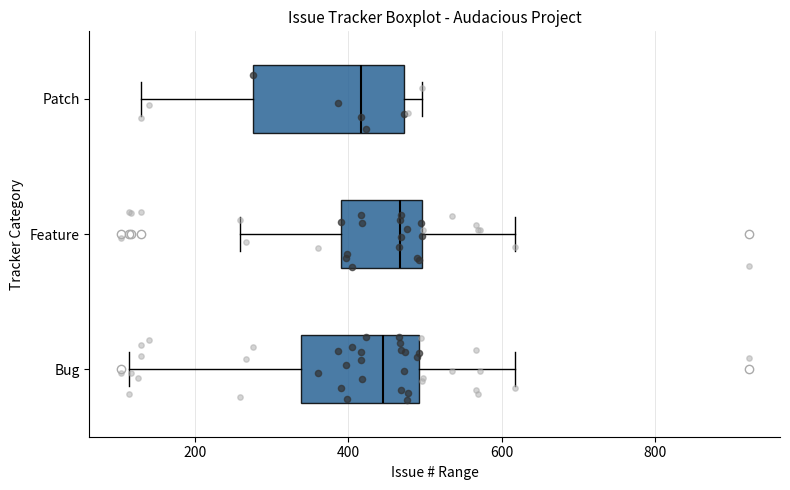

Reading bottom to top, transcribe this box plot: for each box, give where its median line is, the range the box spans, and where its two whiskers end, as read against the x-axis. The values are not printed on the chart, so give them approximately, as read against the axis.

Bug: median 440, box 340 to 500, whiskers 120 to 620
Feature: median 460, box 400 to 500, whiskers 260 to 620
Patch: median 420, box 280 to 480, whiskers 140 to 500